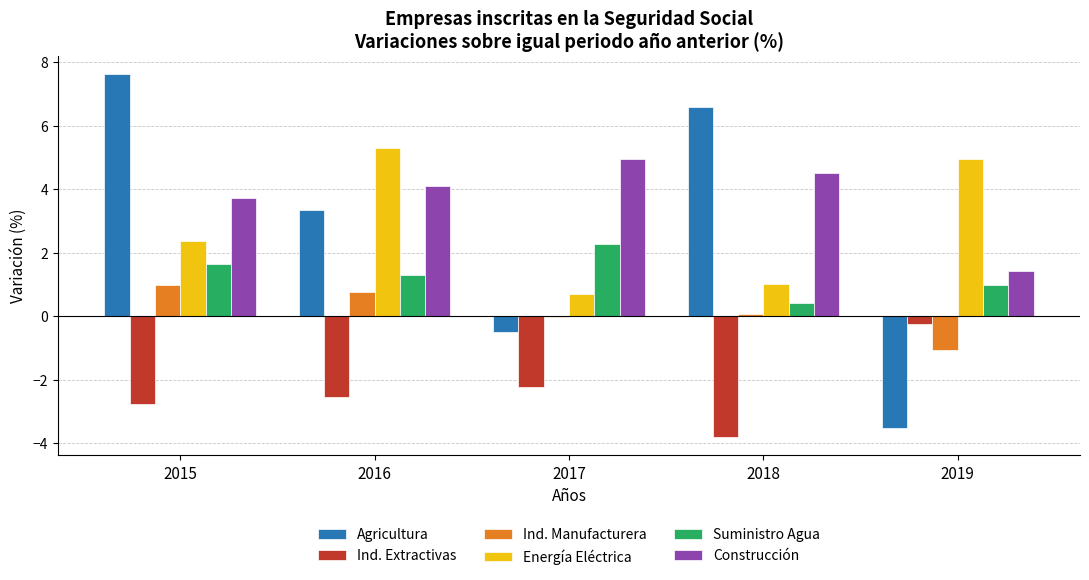

Is it true that Ind. Manufacturera equals -1.1 at 2019?

True